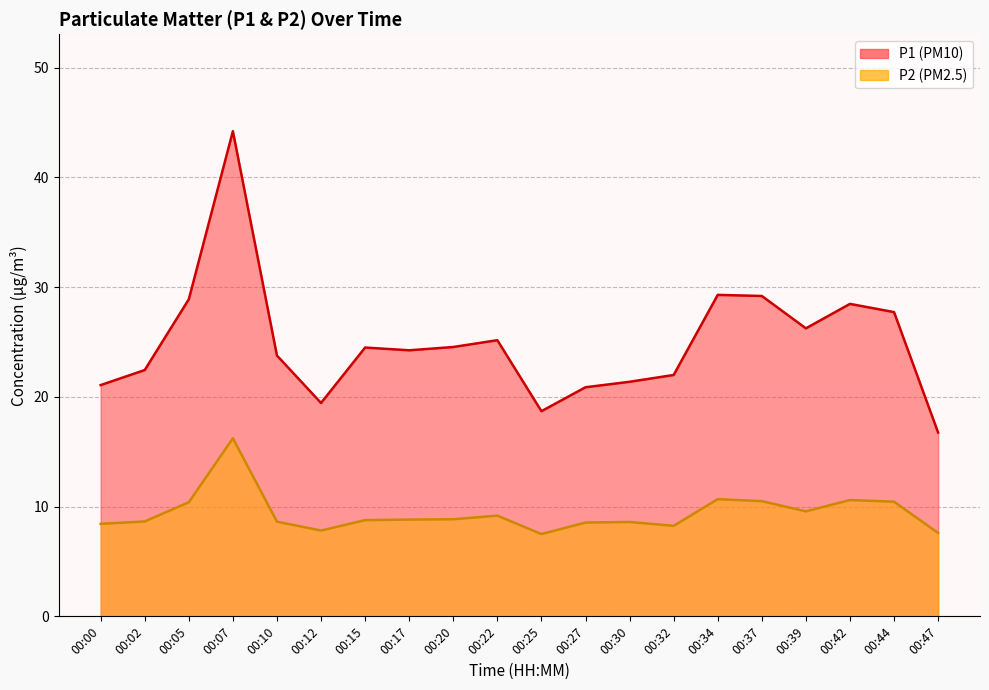

At which category does P2 reach its first local peak?

00:07